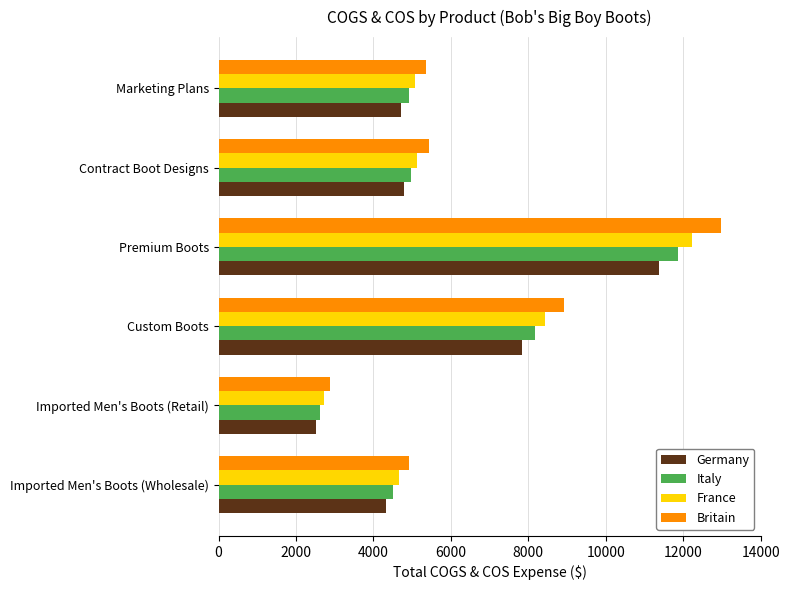

At which category is the sum across all series the highest?

Premium Boots